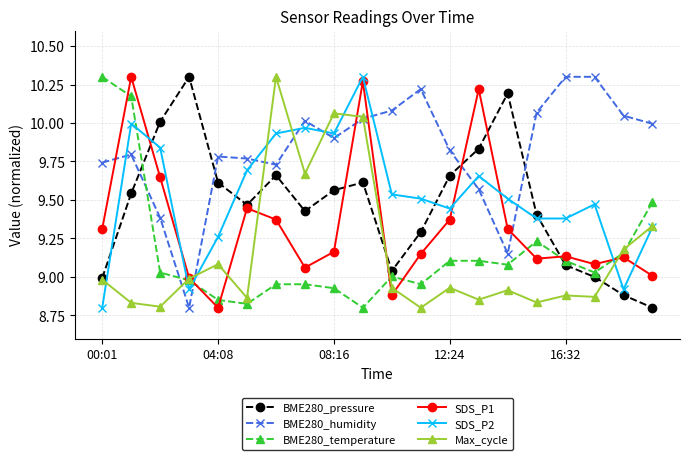

True or false: BME280_temperature and Max_cycle intersect in this chart.

True